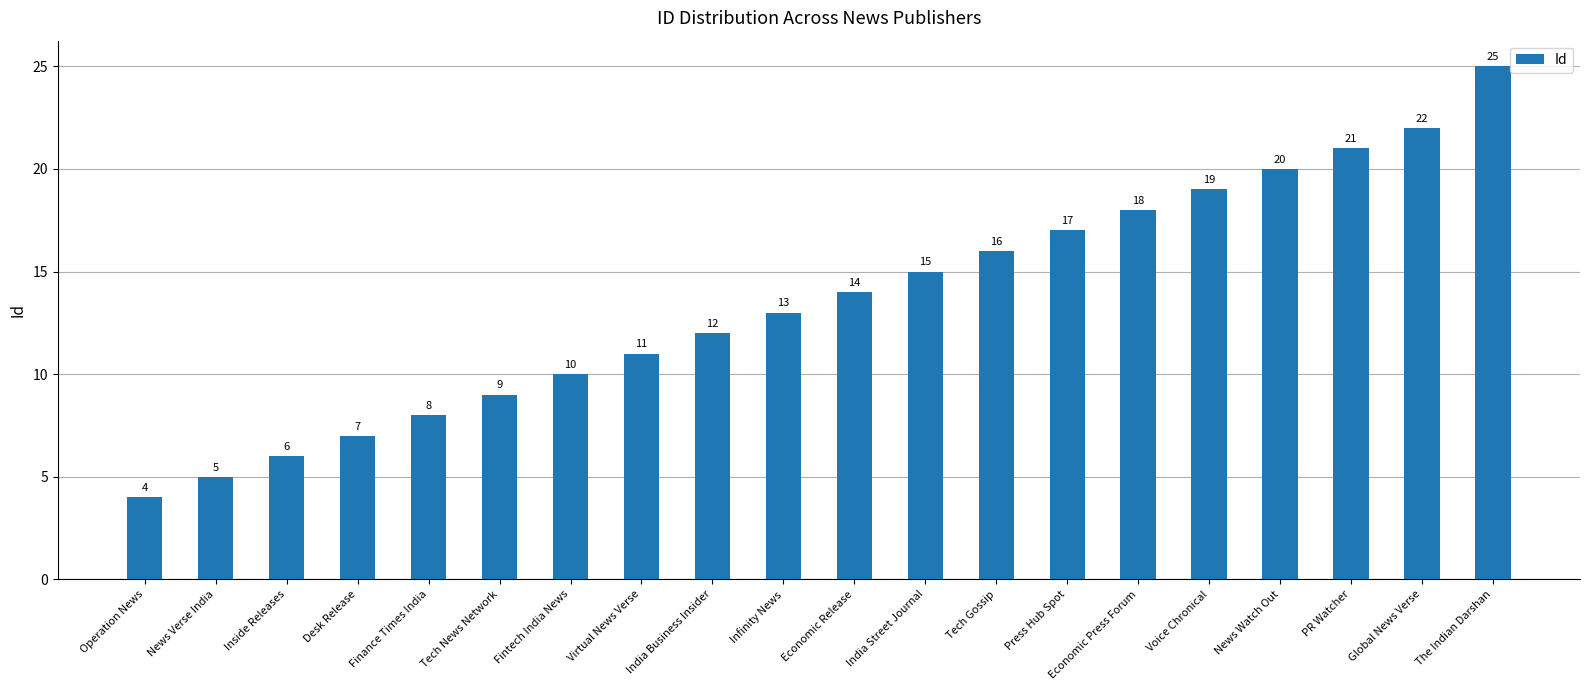

True or false: the data shows 4 at Infinity News.

False